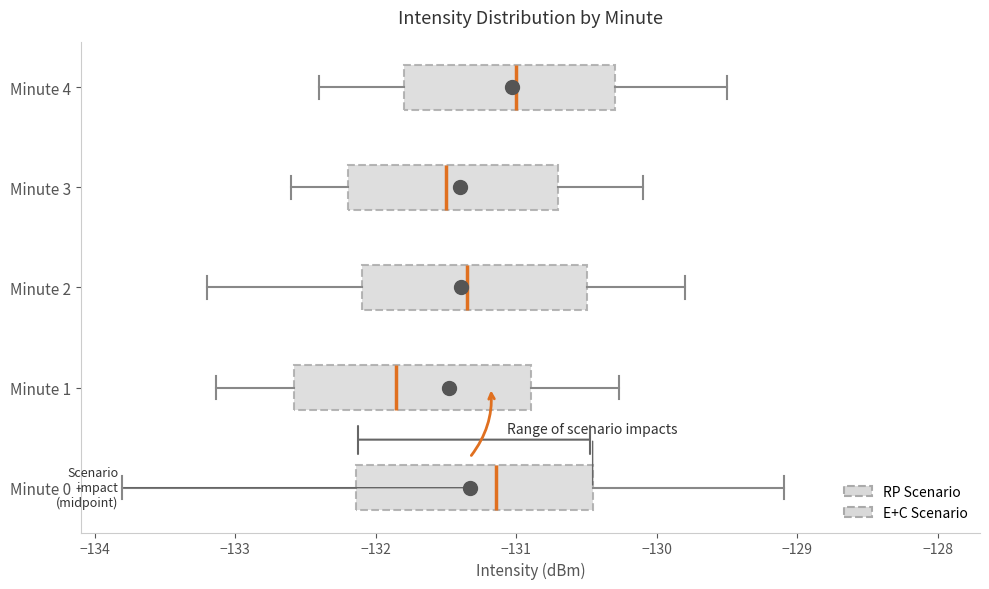

Reading bottom to top, read every box against the x-axis: the position of its median line, the range the box covers, and the ends of its whiskers. The values are not printed on the chart, so give them approximately, as read against the axis.

Minute 0: median -131.1, box -132.1 to -130.5, whiskers -133.8 to -129.1
Minute 1: median -131.9, box -132.6 to -130.9, whiskers -133.1 to -130.3
Minute 2: median -131.3, box -132.1 to -130.5, whiskers -133.2 to -129.8
Minute 3: median -131.5, box -132.2 to -130.7, whiskers -132.6 to -130.1
Minute 4: median -131.0, box -131.8 to -130.3, whiskers -132.4 to -129.5